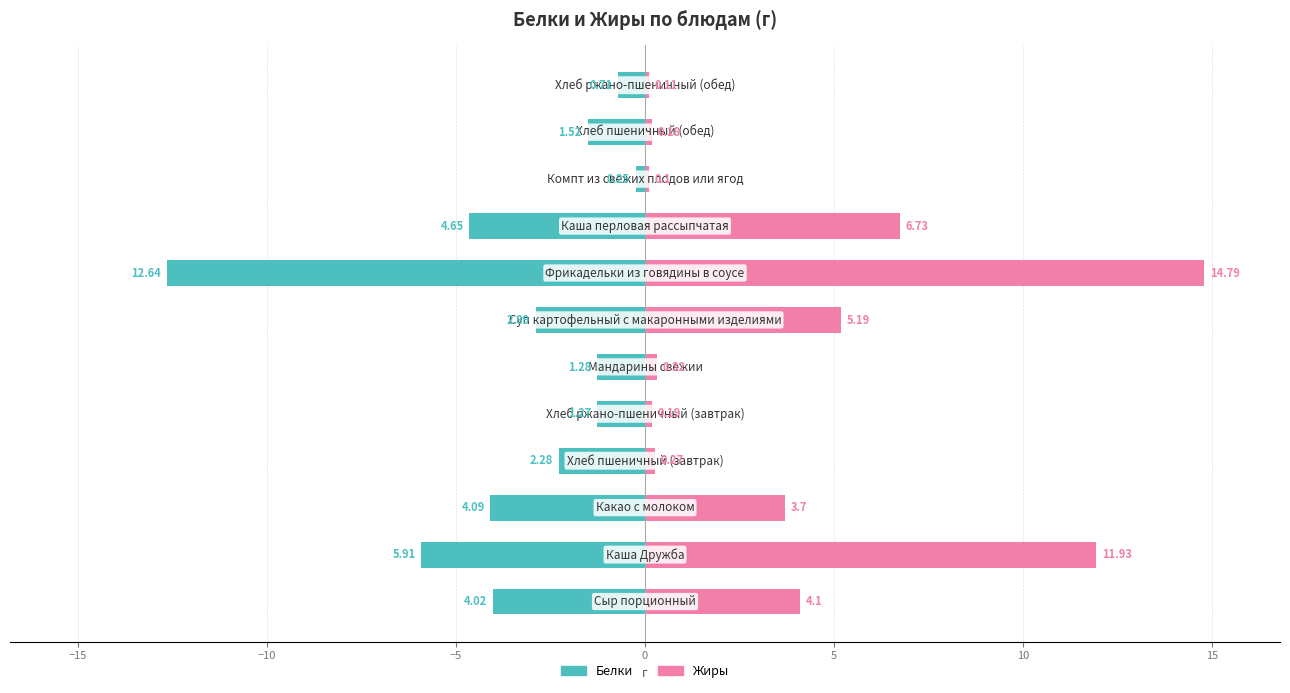

What are all the series names shown in the legend?

Белки, Жиры